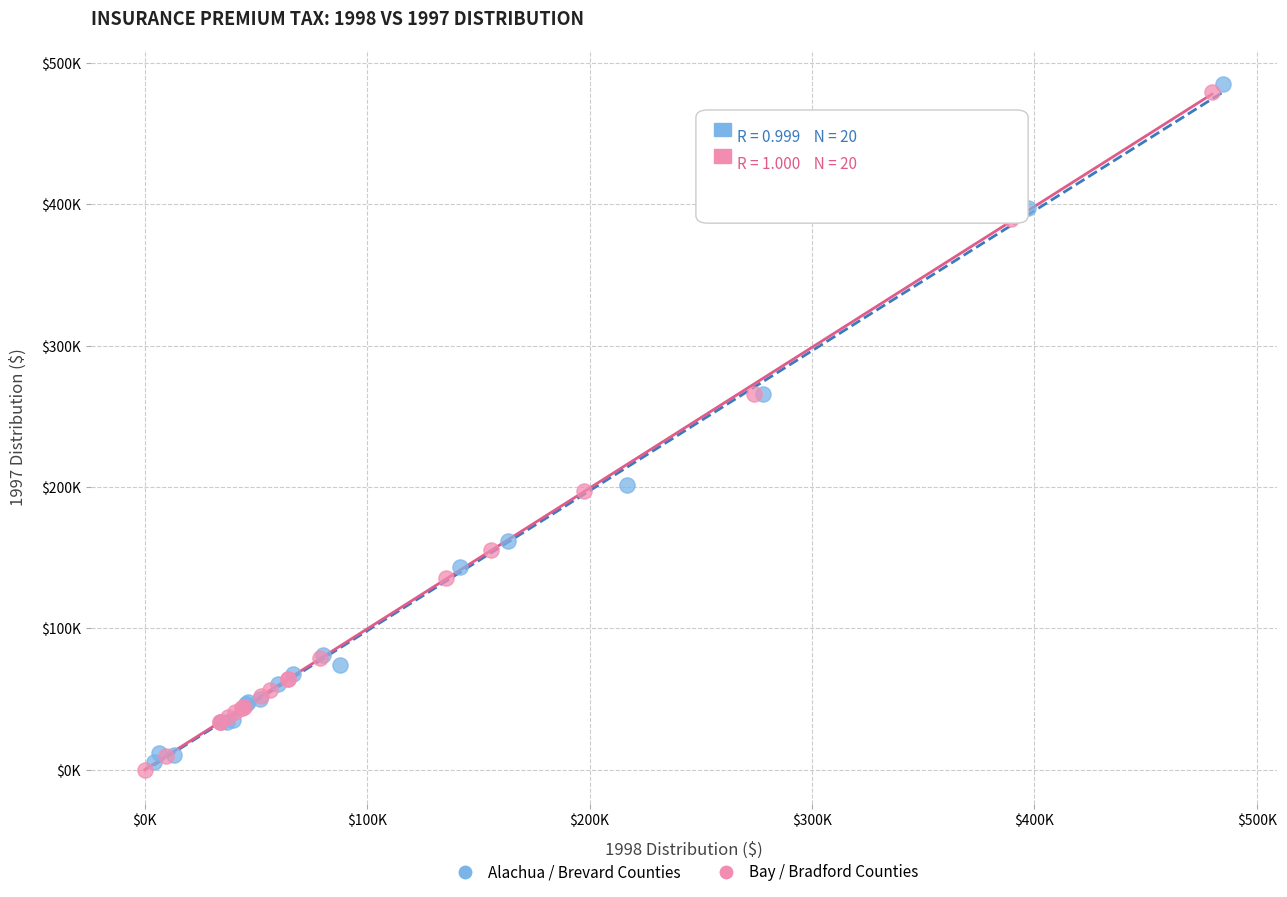

What are all the series names shown in the legend?

Alachua / Brevard Counties, Bay / Bradford Counties